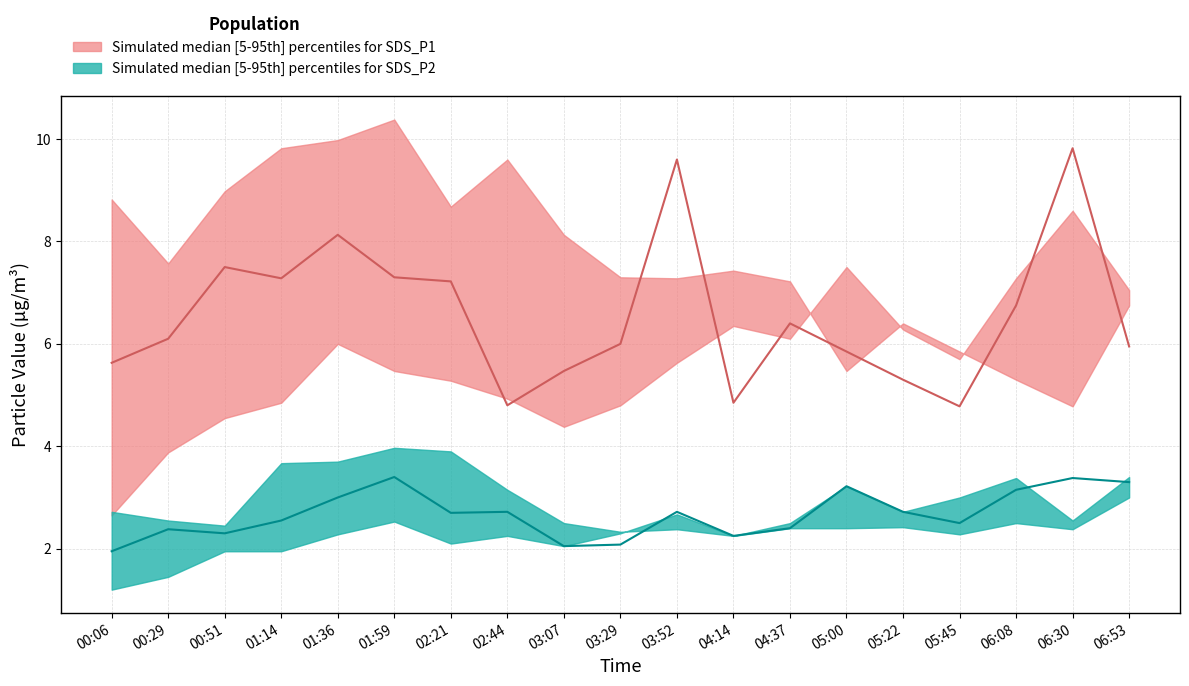

Where is SDS_P1_lower nearest to the value 5?

02:44